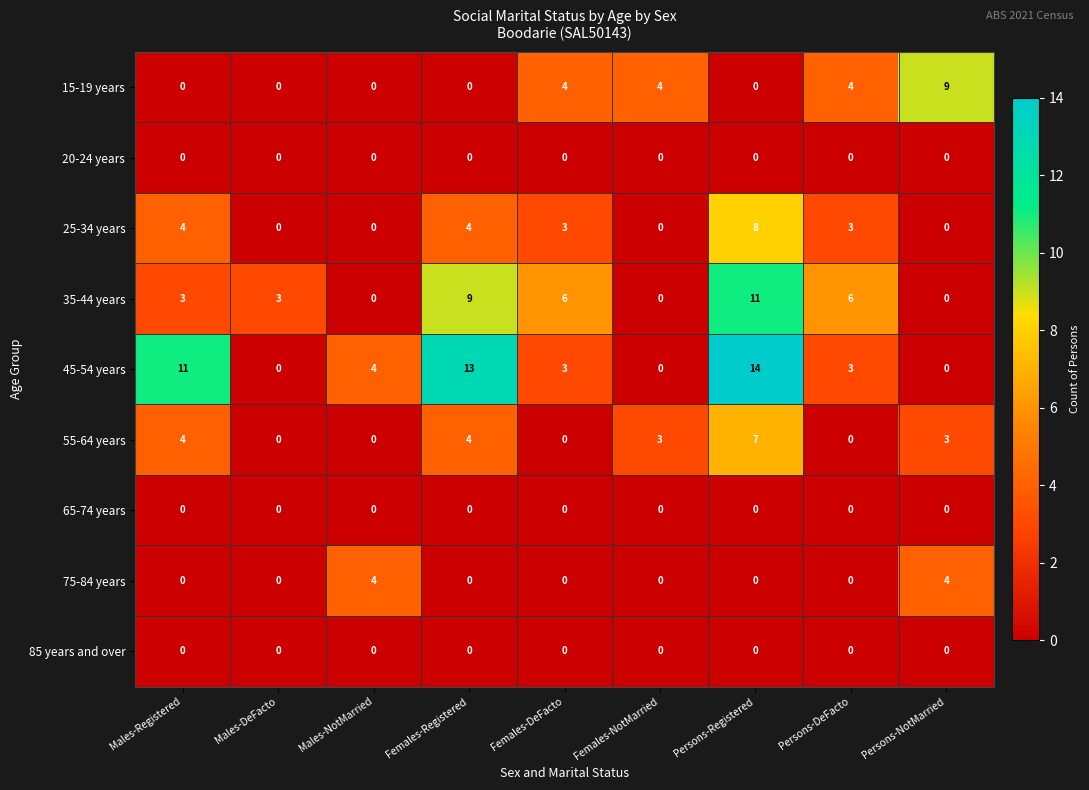

What is the maximum value for 15-19 years?

9